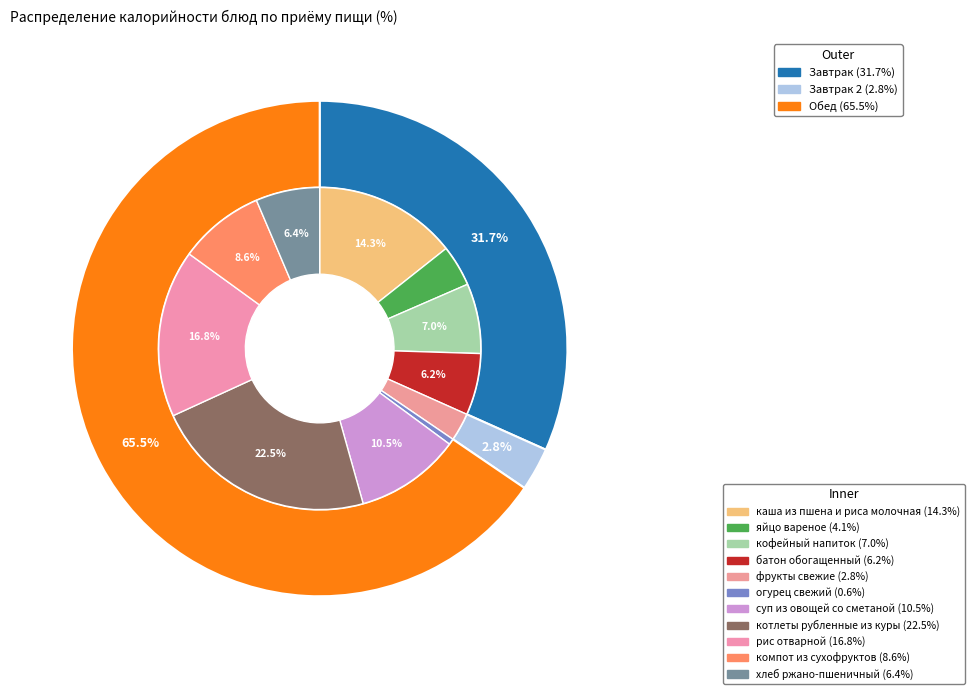

How many slices are in this pie chart?

11